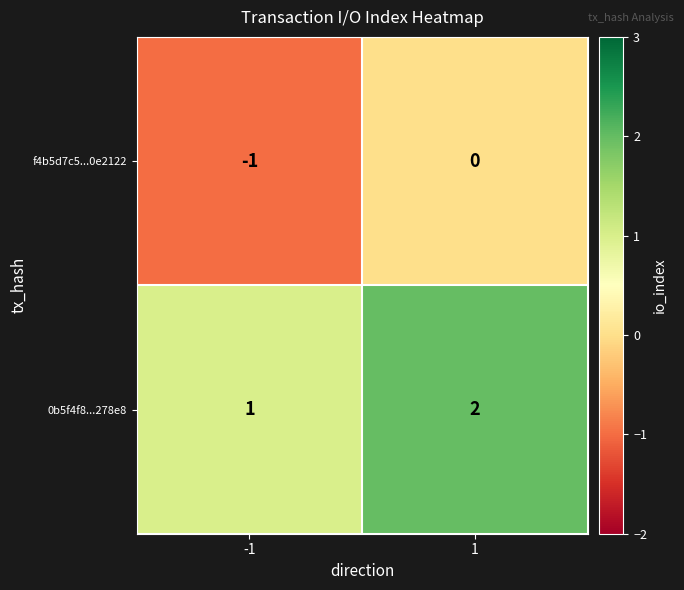

Is it true that 0b5f4f8...278e8 equals 0 at -1?

False